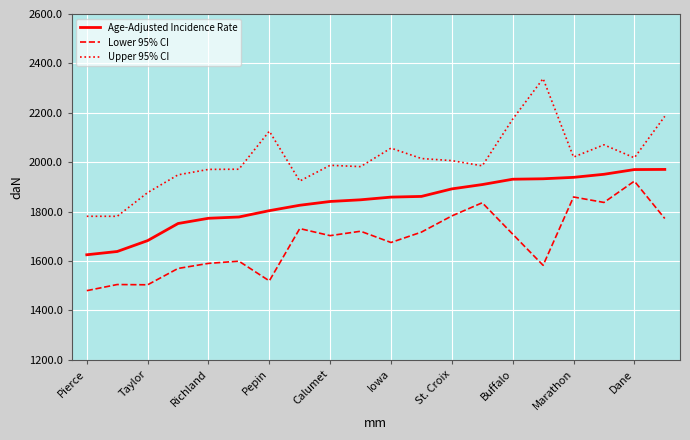

How many lines are shown in the chart?

3